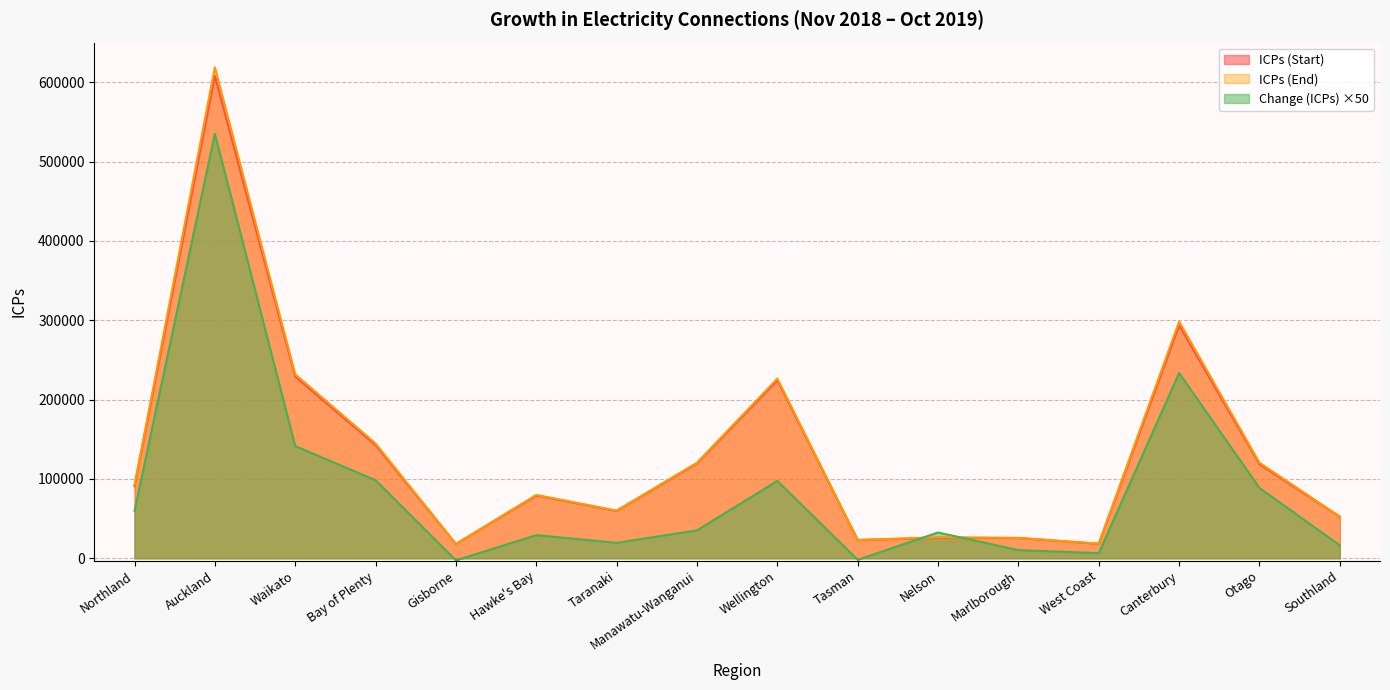

What position from the left is Manawatu-Wanganui?

8